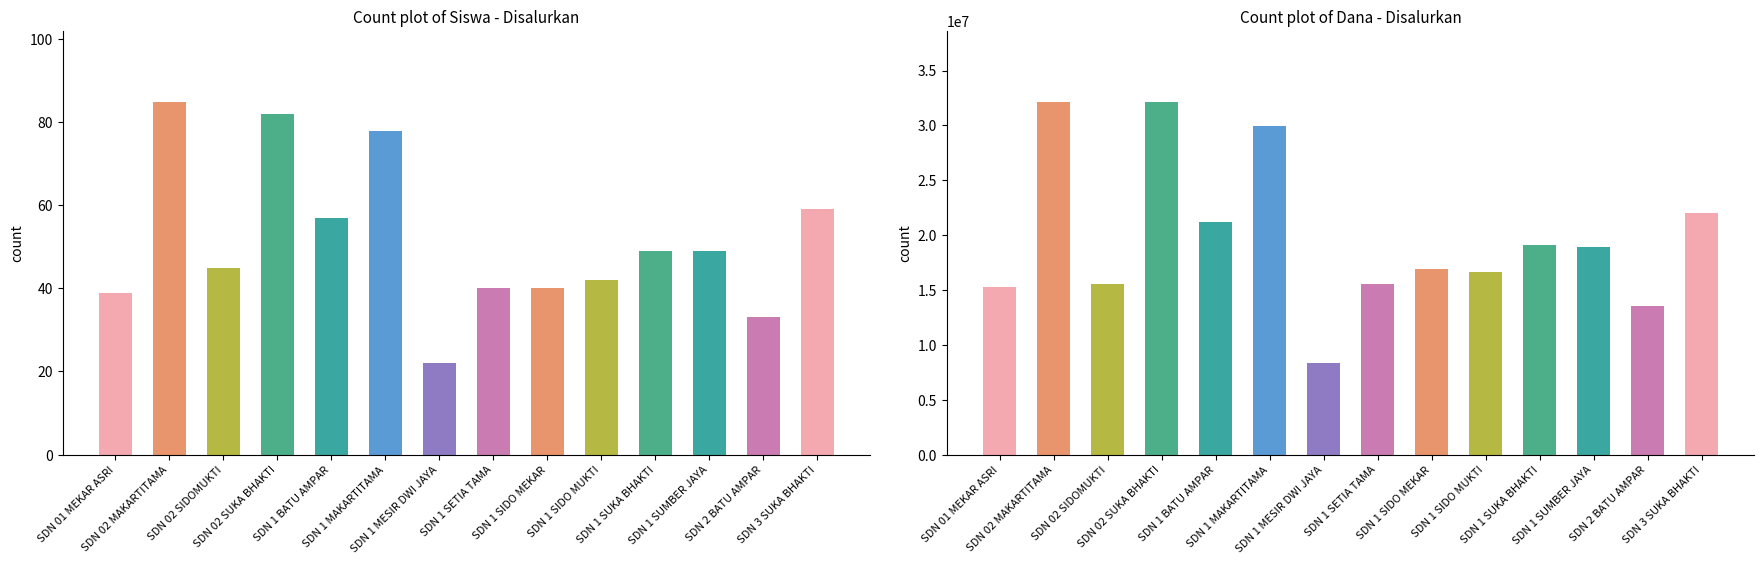

Which series has the largest range (max minus min)?

Dana Disalurkan